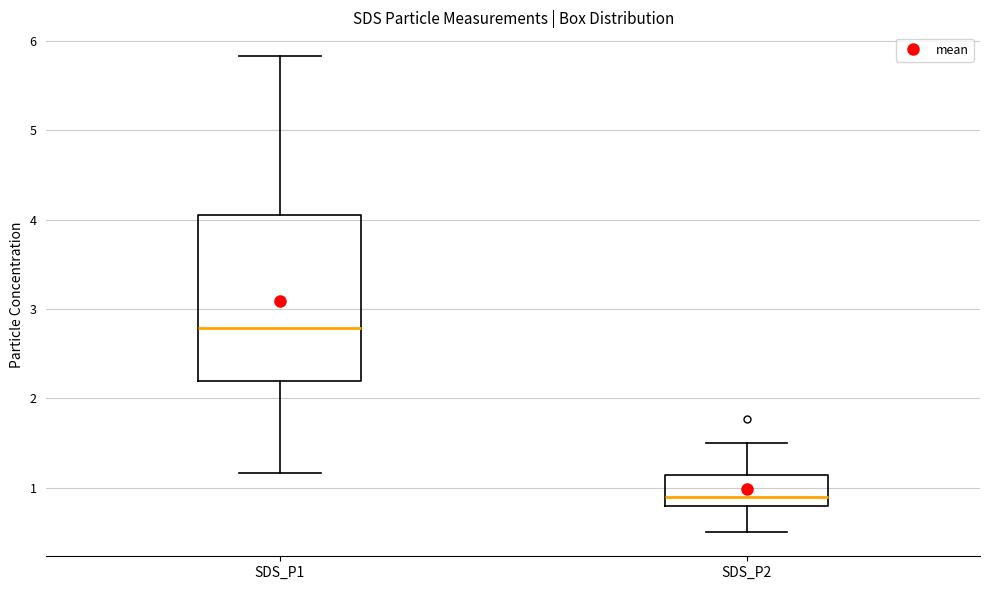

Reading left to right, transcribe this box plot: for each box, give where its median line is, the range the box spans, and where its two whiskers end, as read against the y-axis. The values are not printed on the chart, so give them approximately, as read against the axis.

SDS_P1: median 2.8, box 2.2 to 4.0, whiskers 1.2 to 5.8
SDS_P2: median 0.9, box 0.8 to 1.1, whiskers 0.5 to 1.5